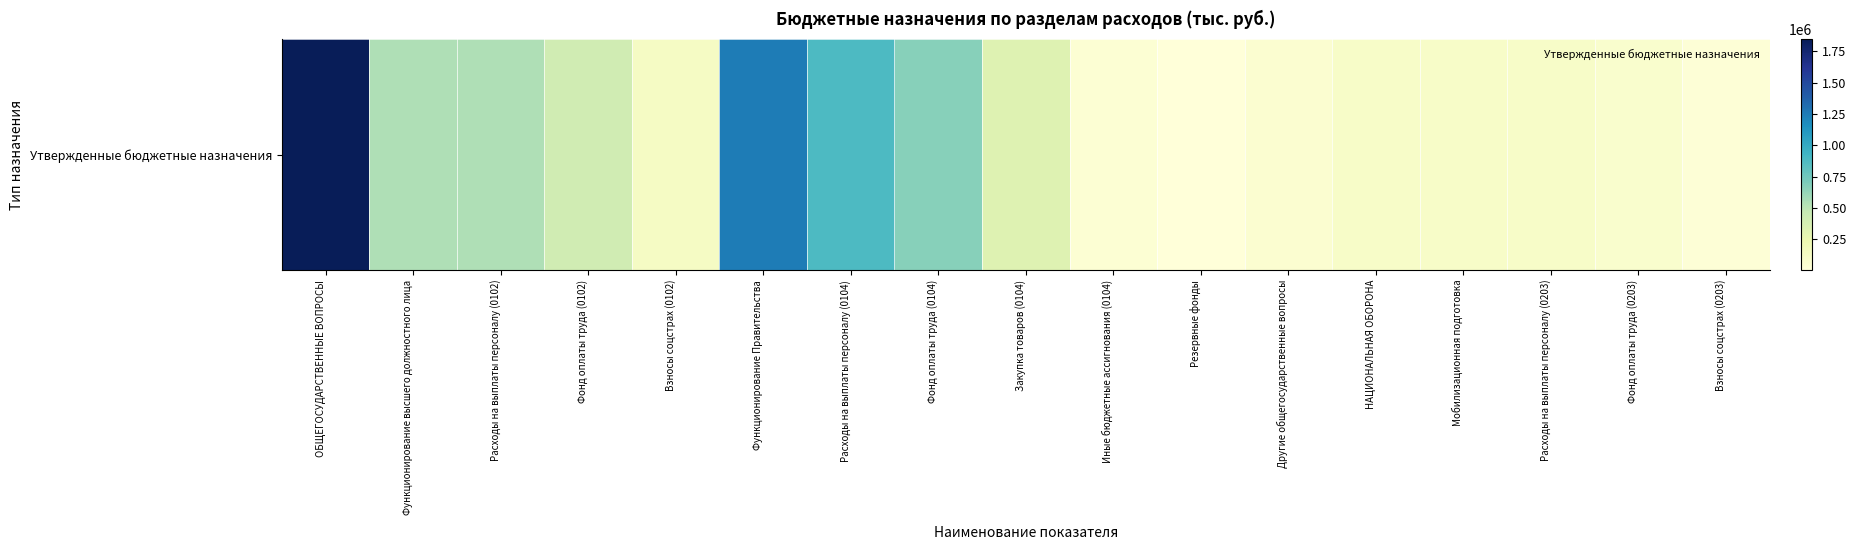

Approximately how many times larger is the value at Другие общегосударственные вопросы compared to Функционирование высшего должностного лица?

0.1